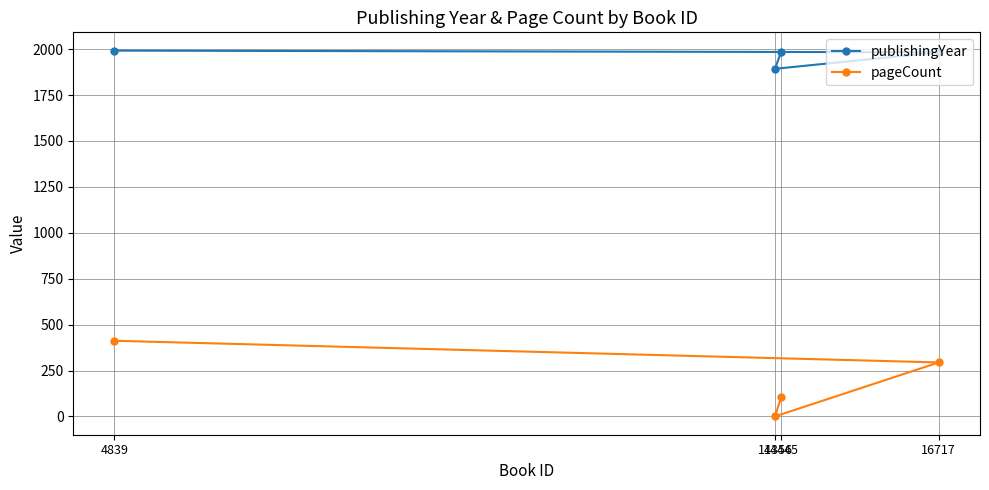

The pageCount series shows 138 at 14356. True or false?

False